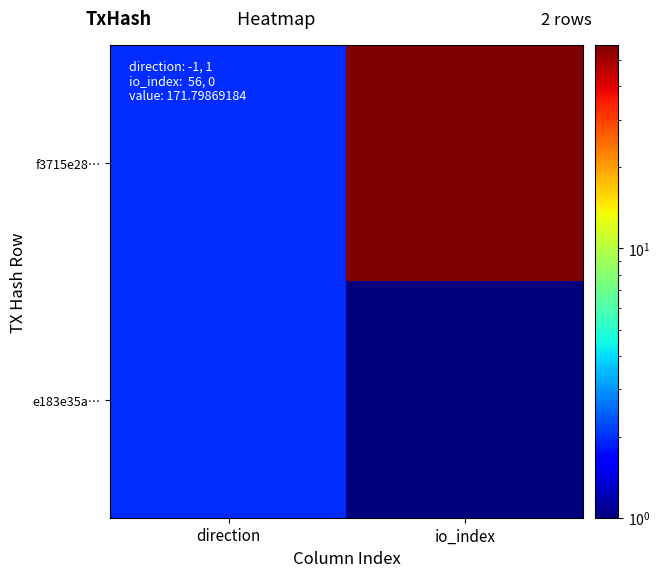

Rank the series by their maximum value, from lowest to highest.

e183e35a…, f3715e28…